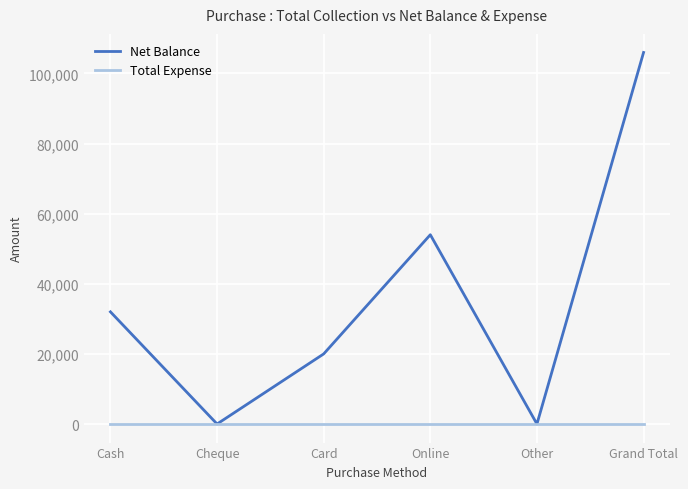

List the series in order of their overall mean, highest first.

Net Balance, Total Expense